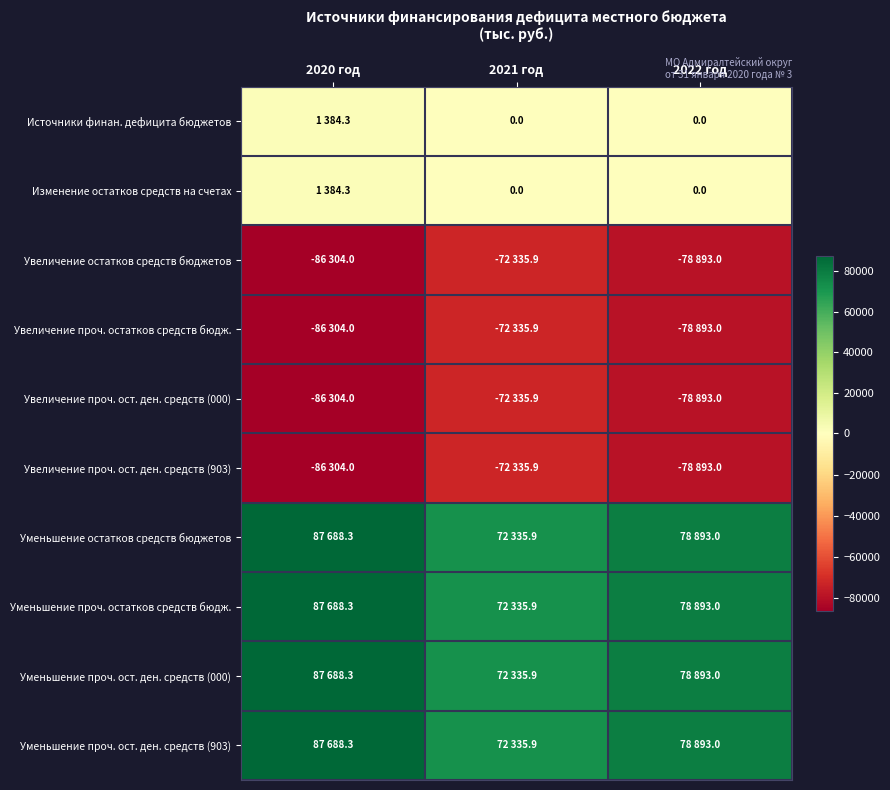

Which series has the largest total across all categories?

Уменьшение остатков средств бюджетов